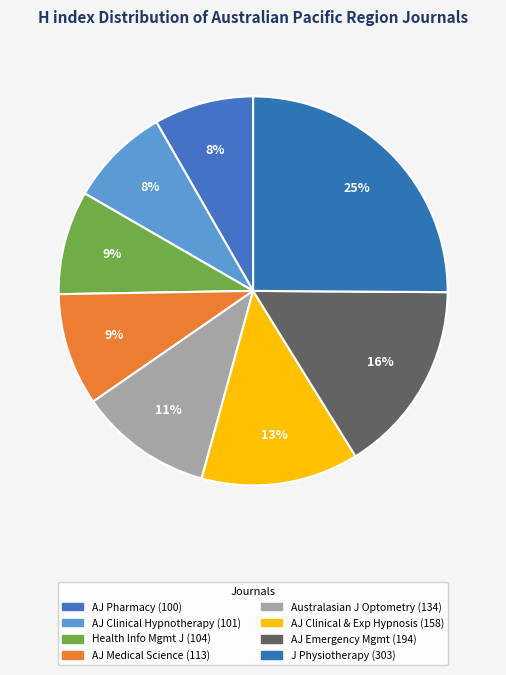

How many slices are in this pie chart?

8